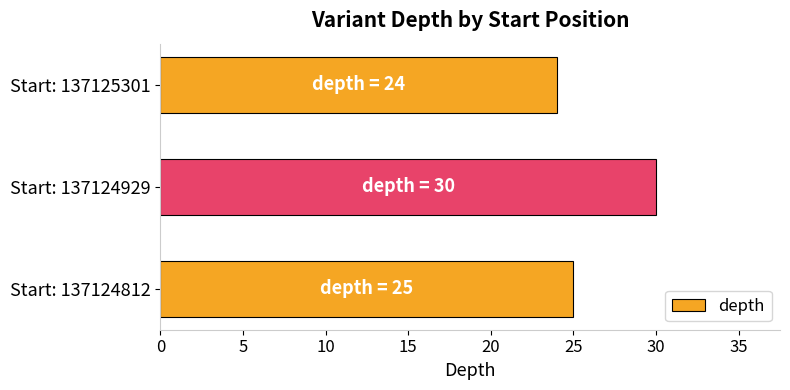

How many bars are there in total?

3